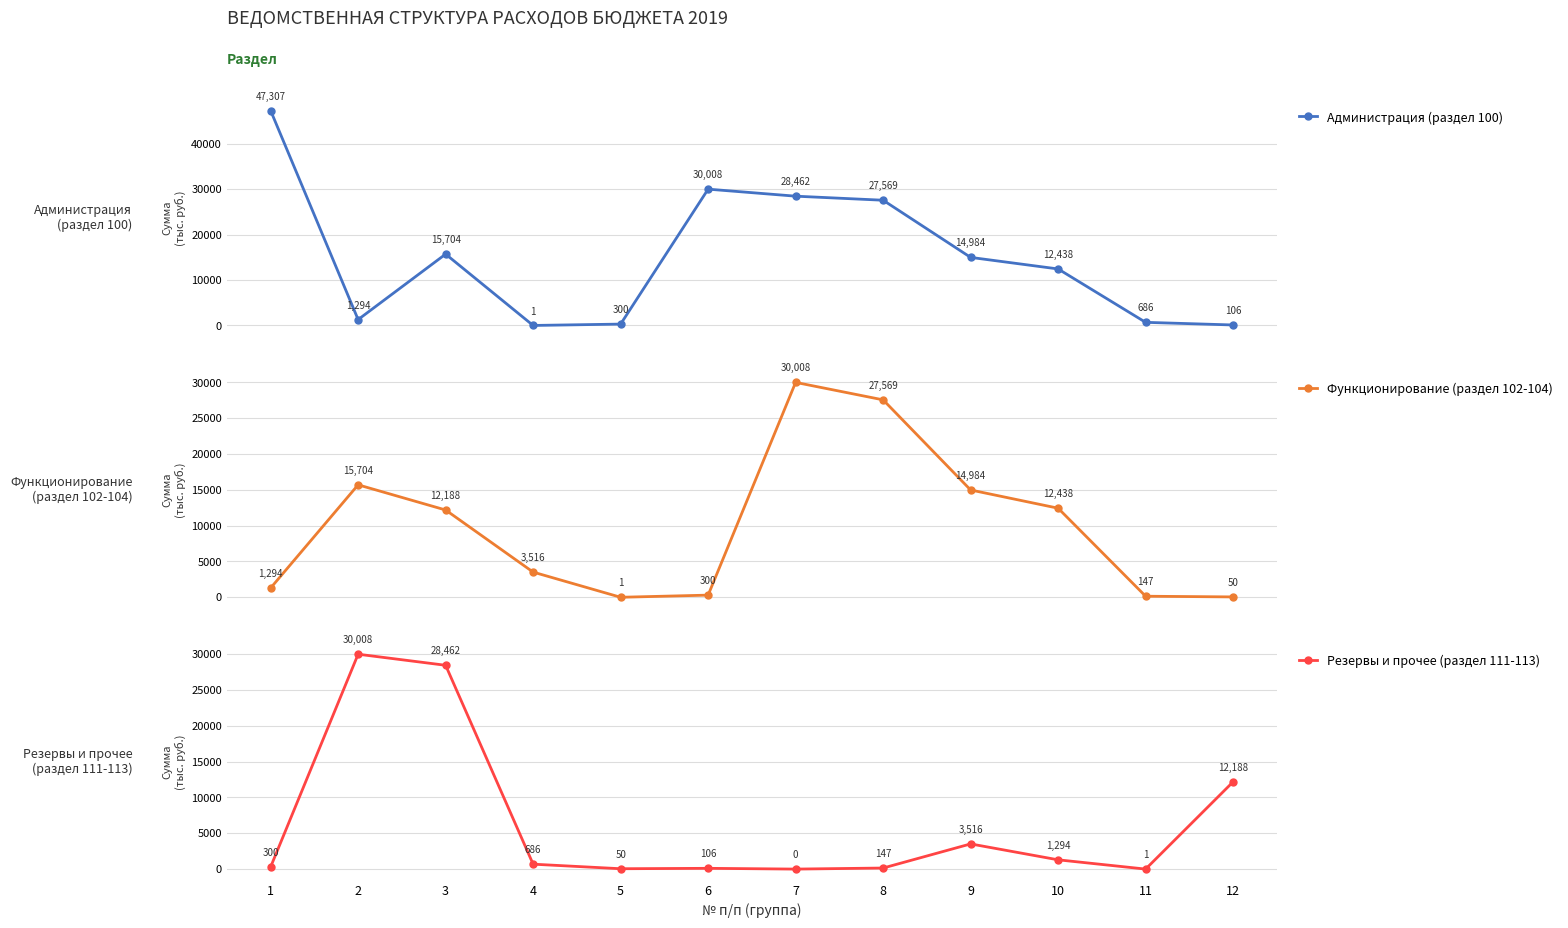

Which series has the largest total across all categories?

Администрация (раздел 100)